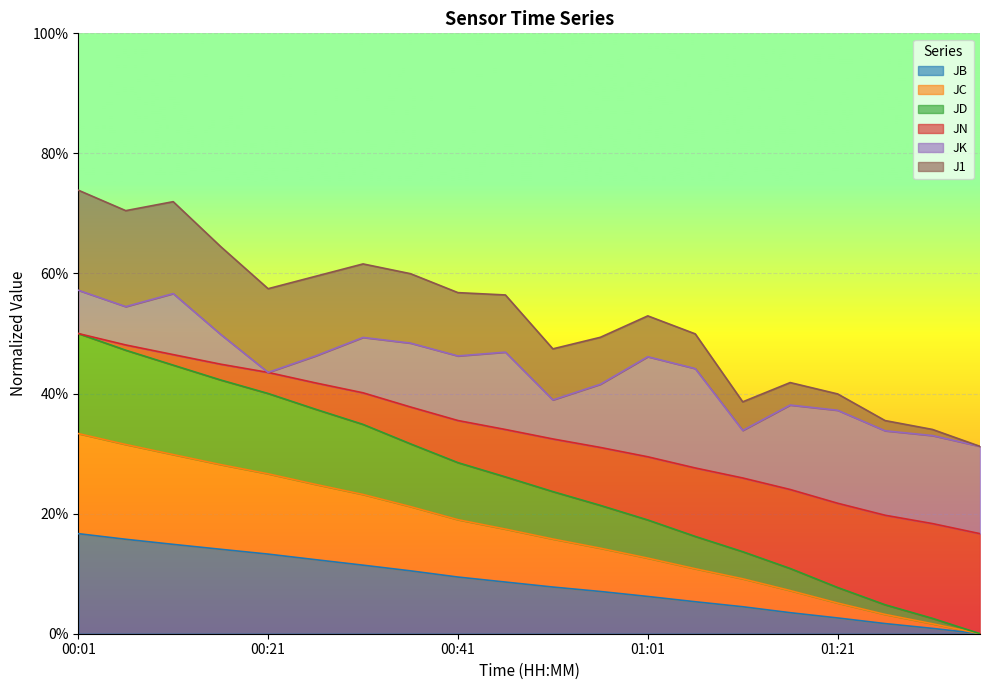

What are all the series names shown in the legend?

JB, JC, JD, JN, JK, J1